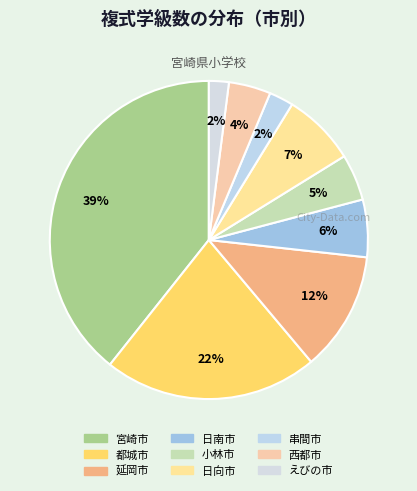

Count the number of slices in the pie.

9